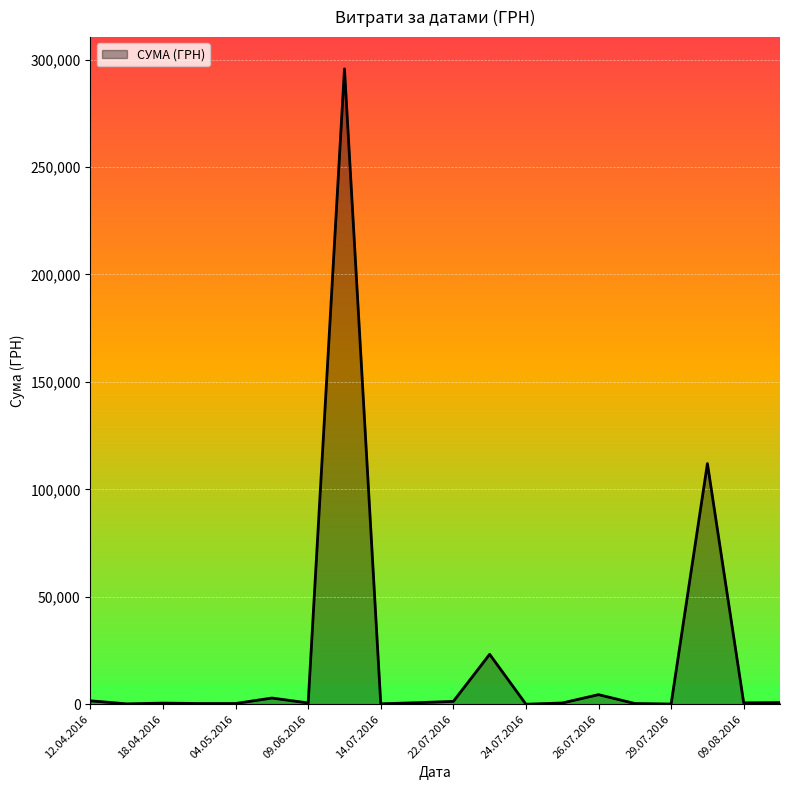

What is the maximum value shown in the chart?

295638.6